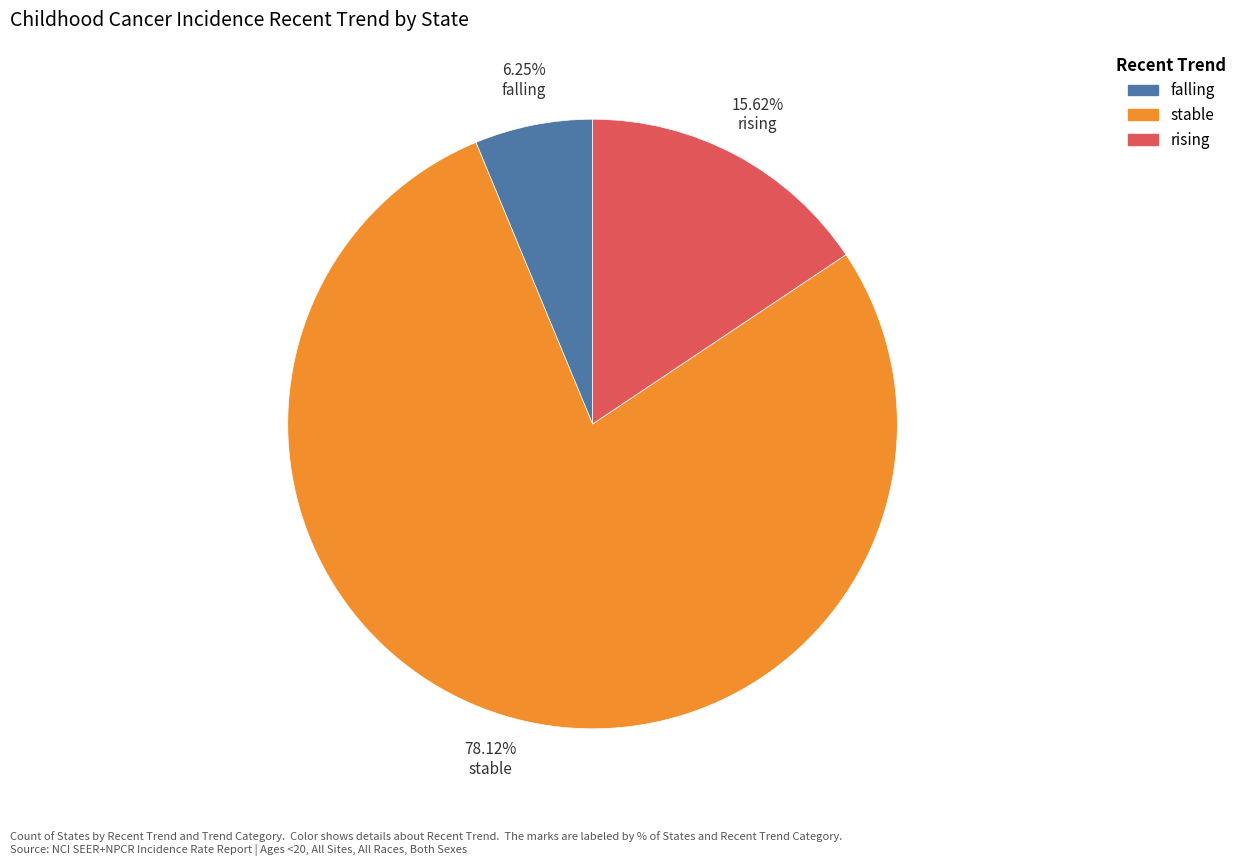

What is the largest slice in the pie chart?

stable